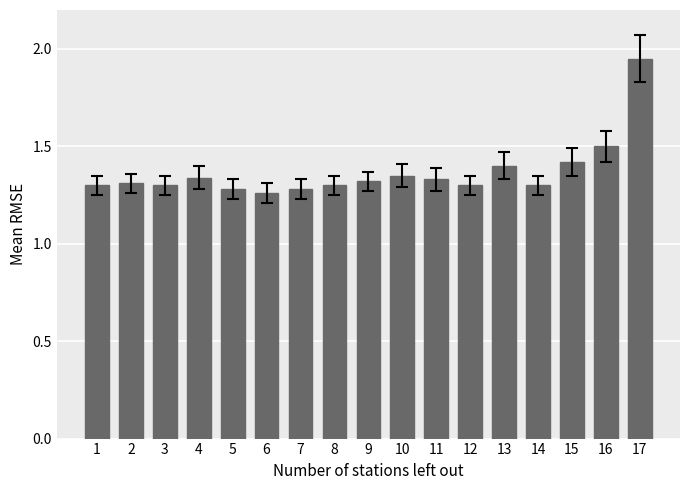

What is the change in value from 6 to 17?

+0.7